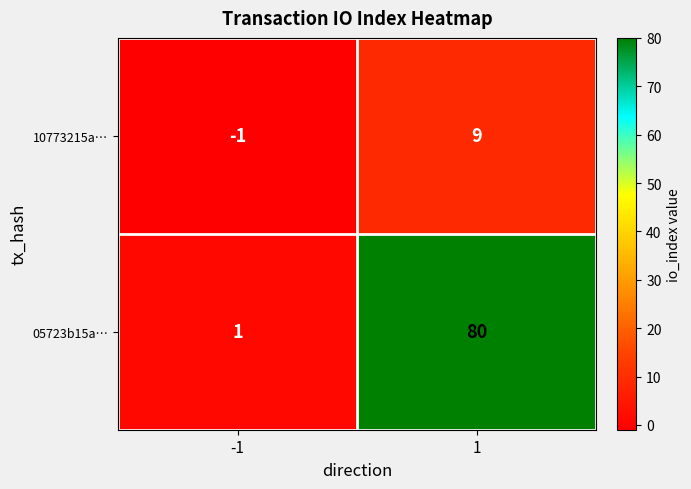

List the labels in order of 10773215a… value, largest first.

1, -1